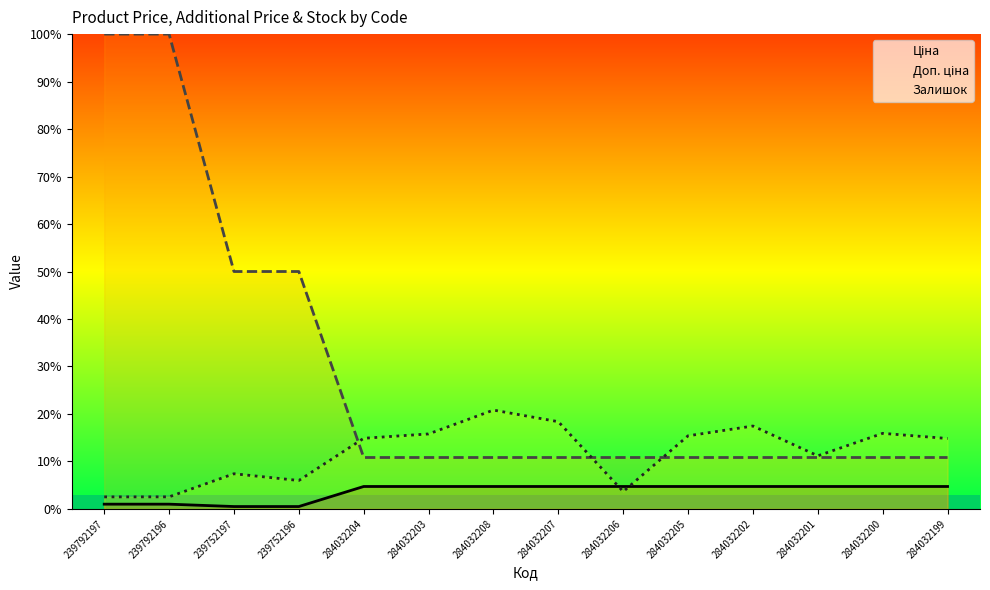

How many lines are shown in the chart?

3